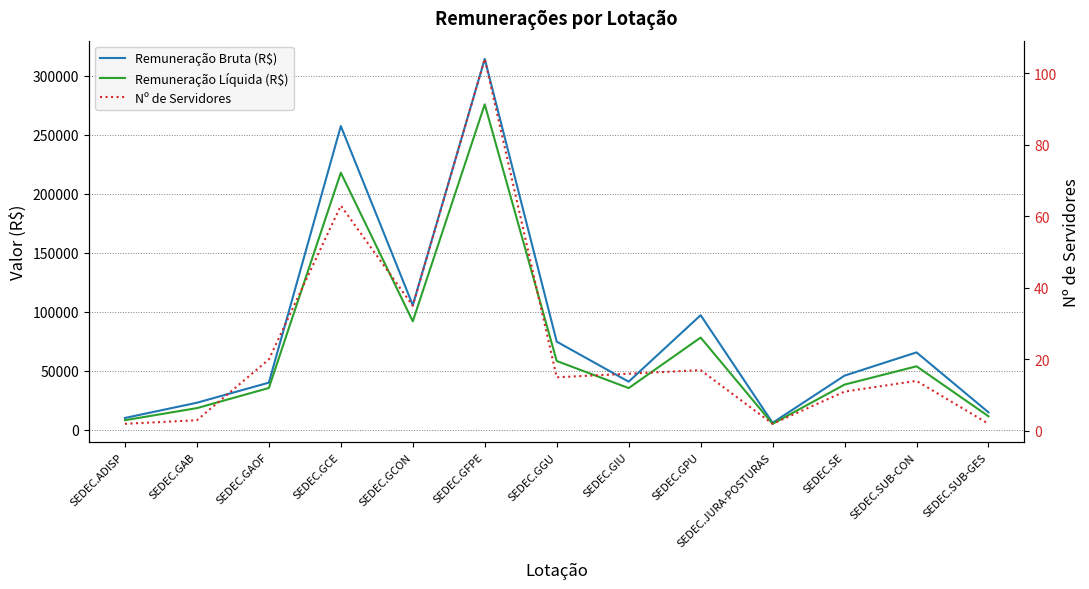

True or false: Remuneração Bruta (R$) and Remuneração Líquida (R$) cross at least once.

False